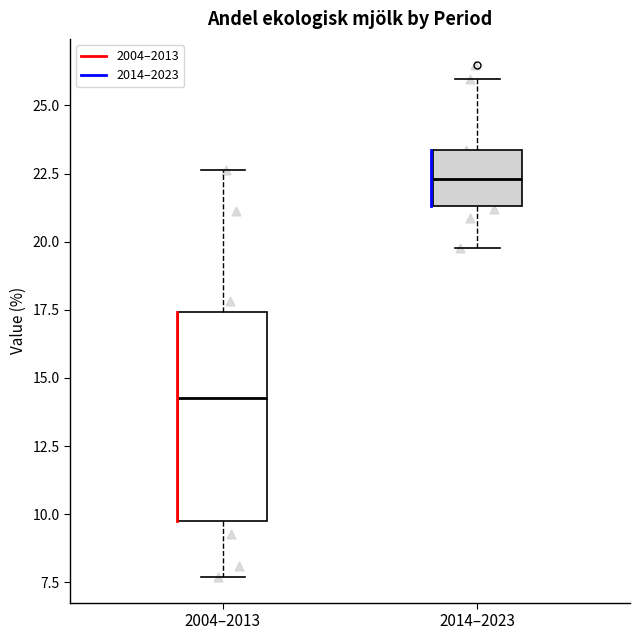

Which box's median line is the lowest?

2004–2013